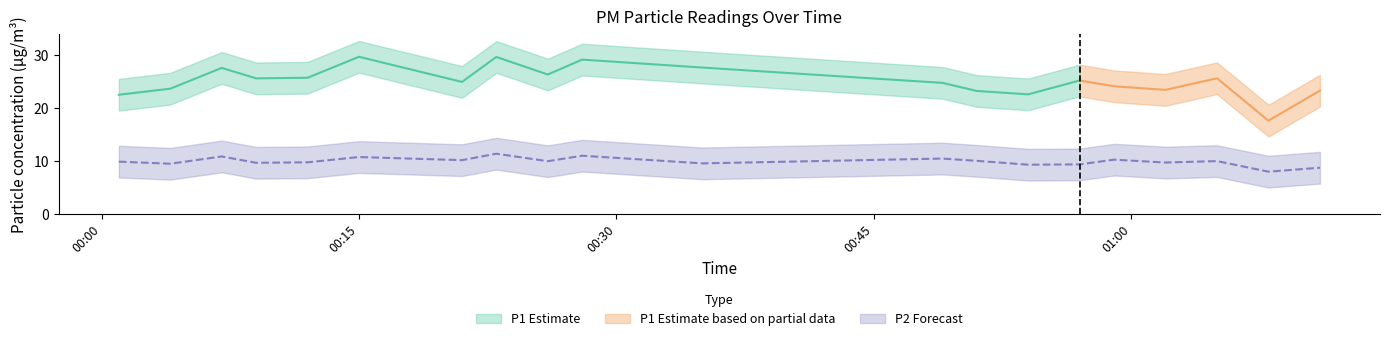

How many points are lower than both their immediate neighbors (excluding endpoints)?

8